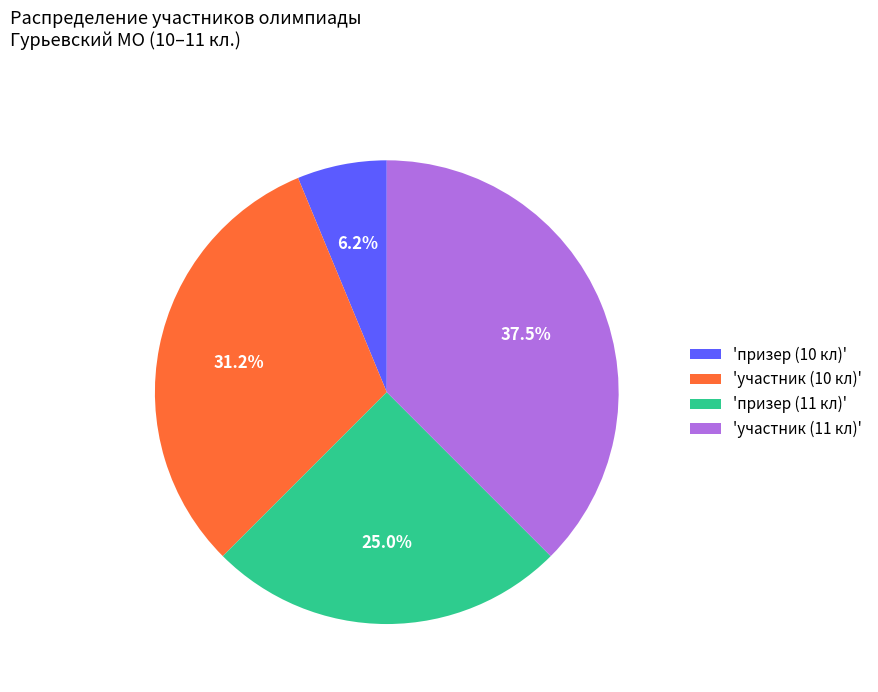

Rank the categories by value from lowest to highest.

'призер (10 кл)', 'призер (11 кл)', 'участник (10 кл)', 'участник (11 кл)'